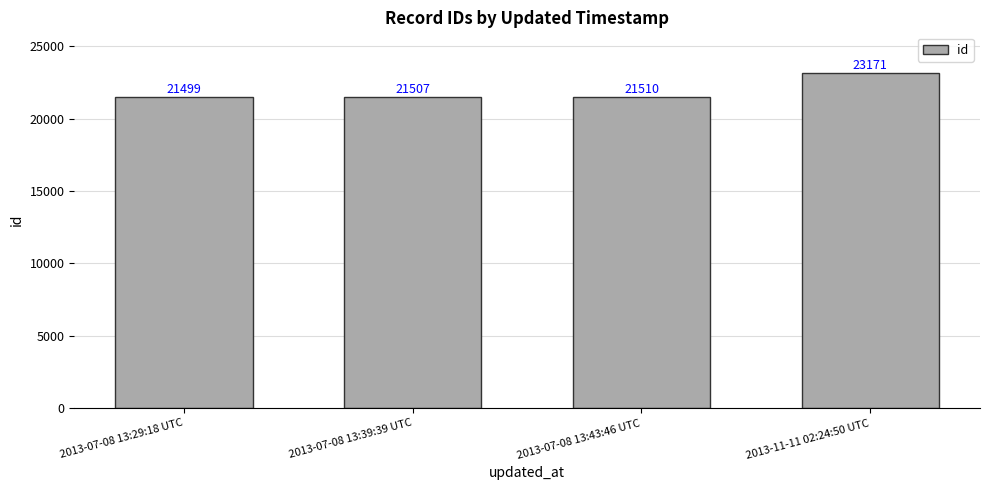

What is the label of the 2nd bar from the right?

2013-07-08 13:43:46 UTC